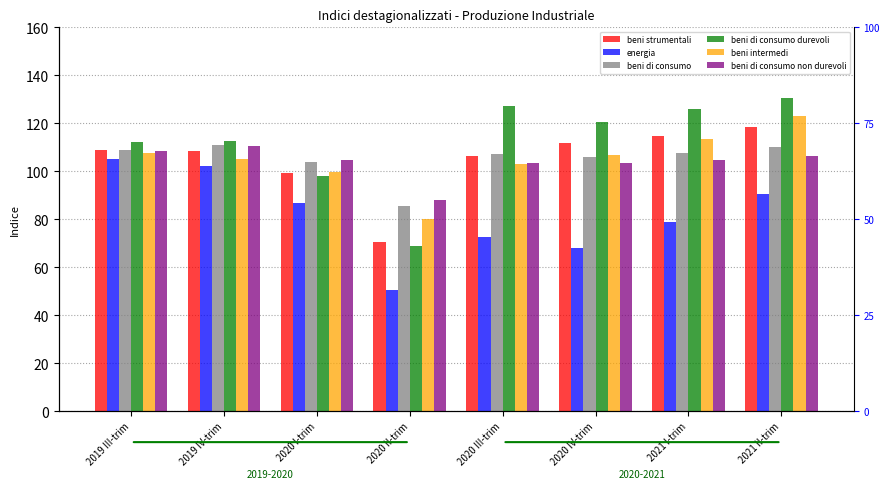

What is the label of the 6th bar from the right?

2020 I-trim